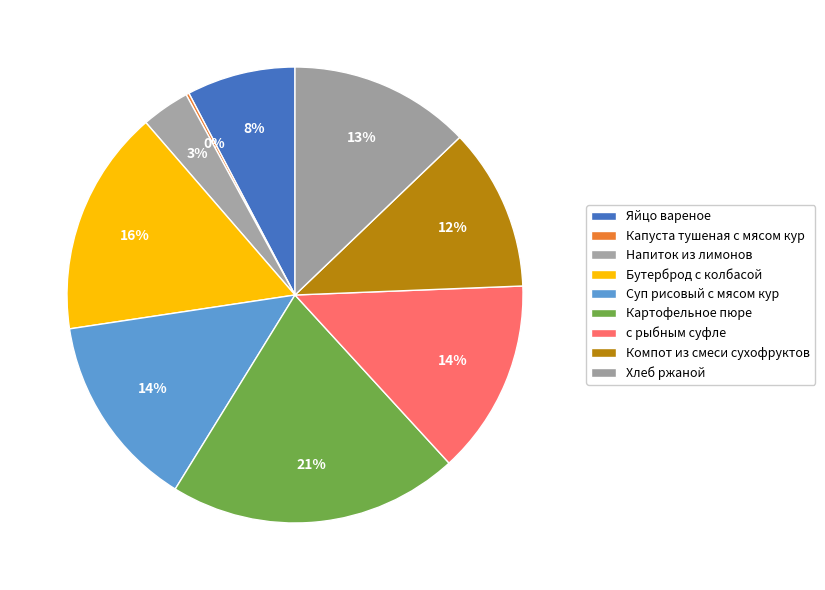

What is the change in value from Бутерброд с колбасой to Хлеб ржаной?

-26.0